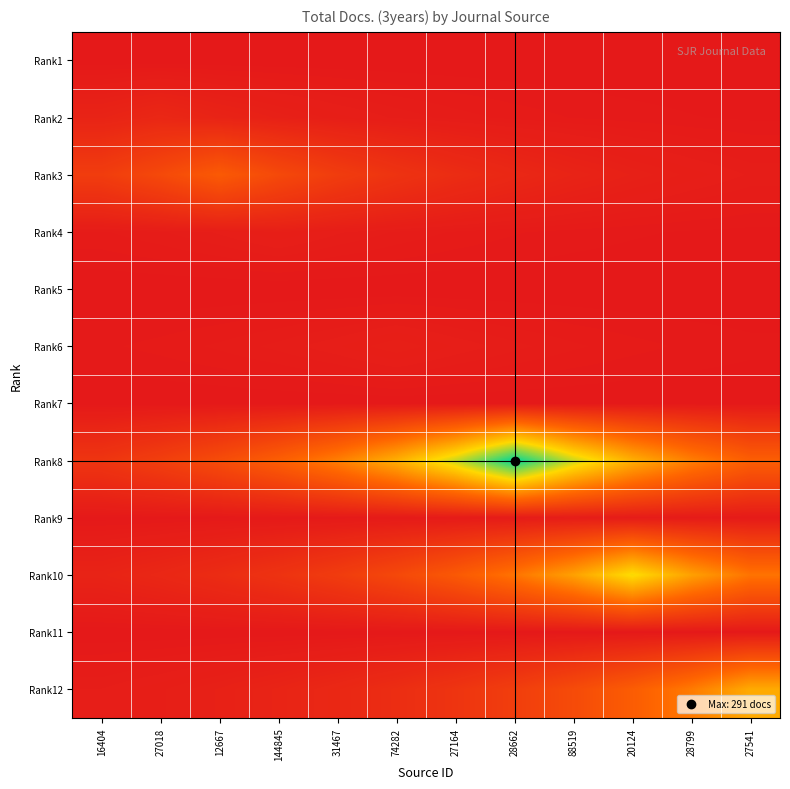

Reading left to right, list all the values displayed in this chart.

Rank1: 16404=0.0	27018=0.0	12667=0.0	144845=0.0	31467=0.0	74282=0.0	27164=0.0	28662=0.0	88519=0.0	20124=0.0	28799=0.0	27541=0.0
Rank2: 16404=13.3	27018=18.0	12667=13.3	144845=9.9	31467=7.3	74282=5.4	27164=4.0	28662=3.0	88519=2.2	20124=1.6	28799=1.2	27541=0.9
Rank3: 16404=45.0	27018=60.7	12667=82.0	144845=60.7	31467=45.0	74282=33.3	27164=24.7	28662=18.3	88519=13.6	20124=10.0	28799=7.4	27541=5.5
Rank4: 16404=3.3	27018=4.4	12667=5.9	144845=8.0	31467=5.9	74282=4.4	27164=3.3	28662=2.4	88519=1.8	20124=1.3	28799=1.0	27541=0.7
Rank5: 16404=0.0	27018=0.0	12667=0.0	144845=0.0	31467=0.0	74282=0.0	27164=0.0	28662=0.0	88519=0.0	20124=0.0	28799=0.0	27541=0.0
Rank6: 16404=2.0	27018=2.7	12667=3.7	144845=4.9	31467=6.7	74282=9.0	27164=6.7	28662=4.9	88519=3.7	20124=2.7	28799=2.0	27541=1.5
Rank7: 16404=0.0	27018=0.0	12667=0.0	144845=0.0	31467=0.0	74282=0.0	27164=0.0	28662=0.0	88519=0.0	20124=0.0	28799=0.0	27541=0.0
Rank8: 16404=35.6	27018=48.1	12667=64.9	144845=87.6	31467=118.3	74282=159.7	27164=215.6	28662=291.0	88519=215.6	20124=159.7	28799=118.3	27541=87.6
Rank9: 16404=0.5	27018=0.6	12667=0.8	144845=1.1	31467=1.5	74282=2.0	27164=2.7	28662=3.7	88519=5.0	20124=3.7	28799=2.7	27541=2.0
Rank10: 16404=13.3	27018=18.0	12667=24.2	144845=32.7	31467=44.2	74282=59.6	27164=80.5	28662=108.7	88519=146.7	20124=198.0	28799=146.7	27541=108.7
Rank11: 16404=0.0	27018=0.0	12667=0.0	144845=0.0	31467=0.0	74282=0.0	27164=0.0	28662=0.0	88519=0.0	20124=0.0	28799=0.0	27541=0.0
Rank12: 16404=5.7	27018=7.7	12667=10.4	144845=14.1	31467=19.0	74282=25.6	27164=34.6	28662=46.7	88519=63.0	20124=85.1	28799=114.8	27541=155.0